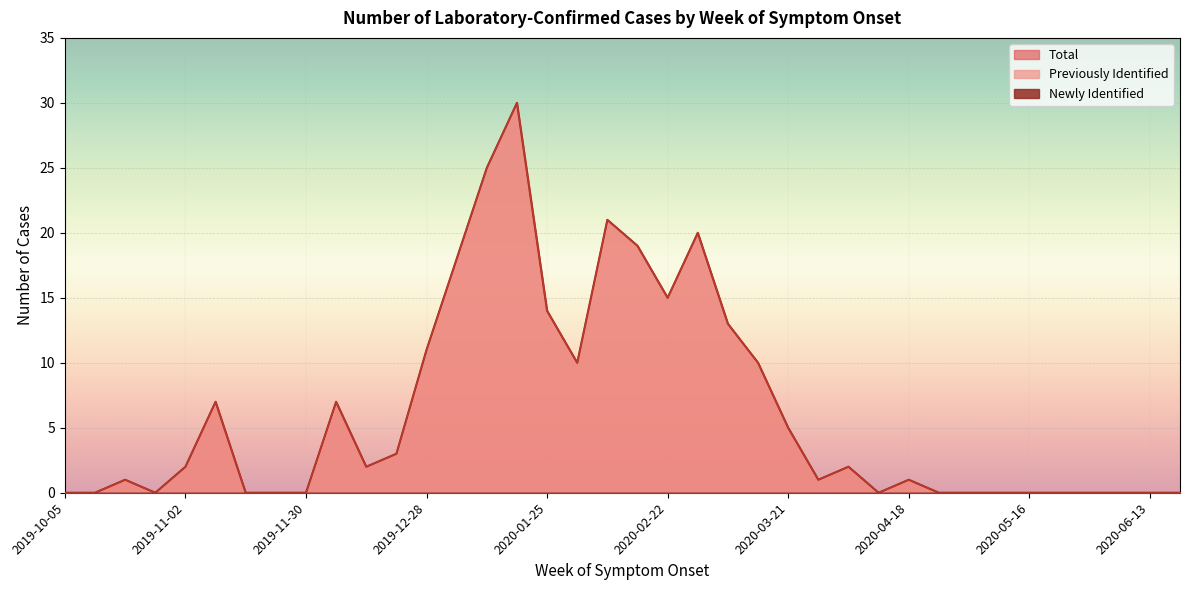

Is it true that Previously Identified equals 10 at 2020-04-11?

False